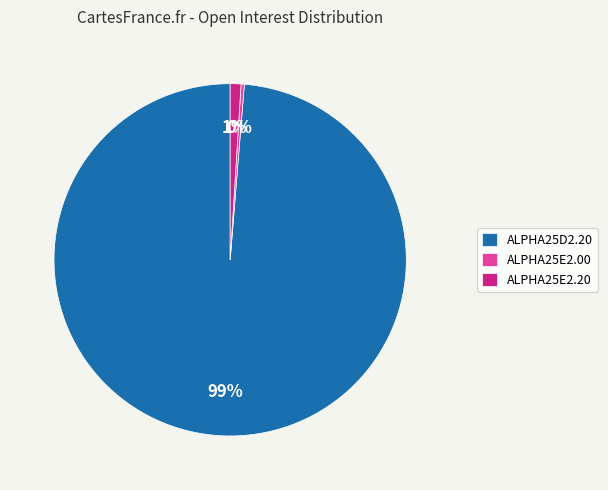

Combined, do ALPHA25E2.20 and ALPHA25D2.20 account for over 50%?

Yes